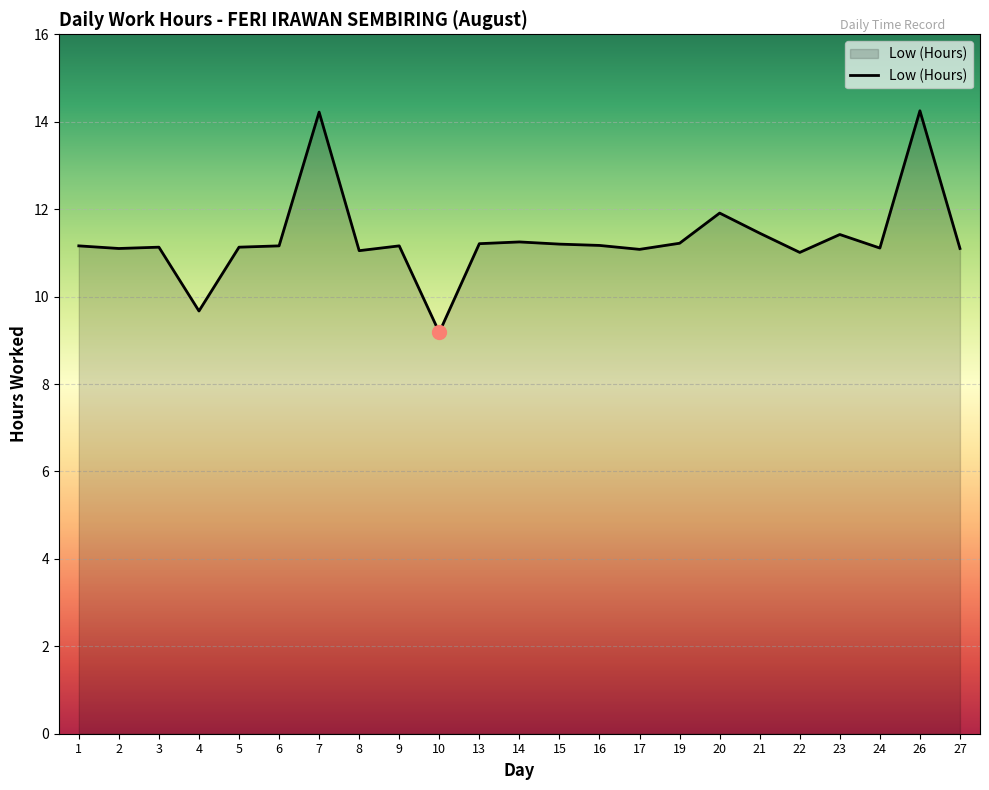

What is the minimum value shown in the chart?

9.2